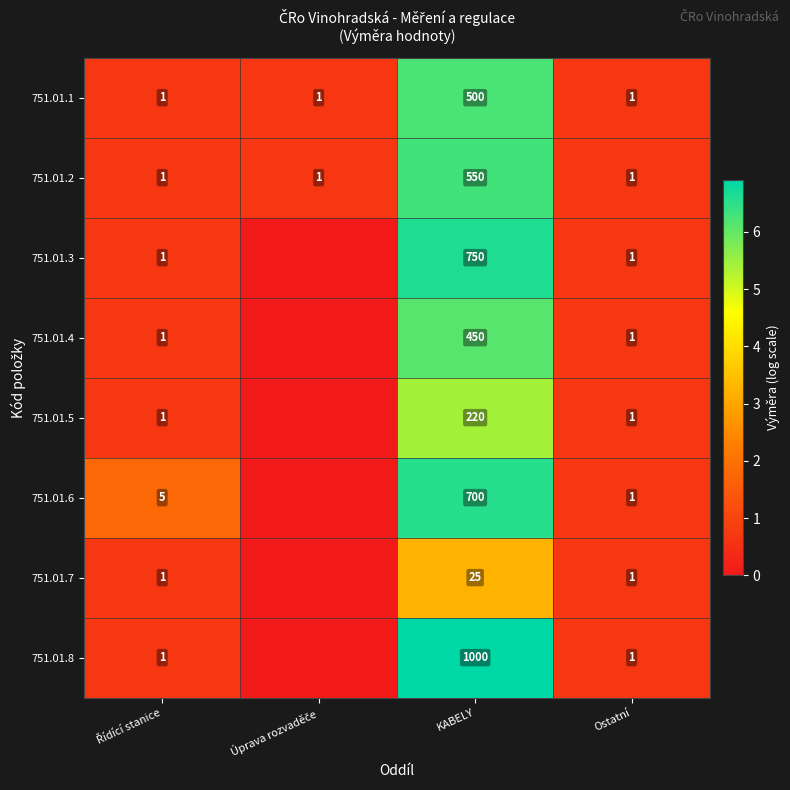

The 751.01.5 series shows 220 at KABELY. True or false?

True